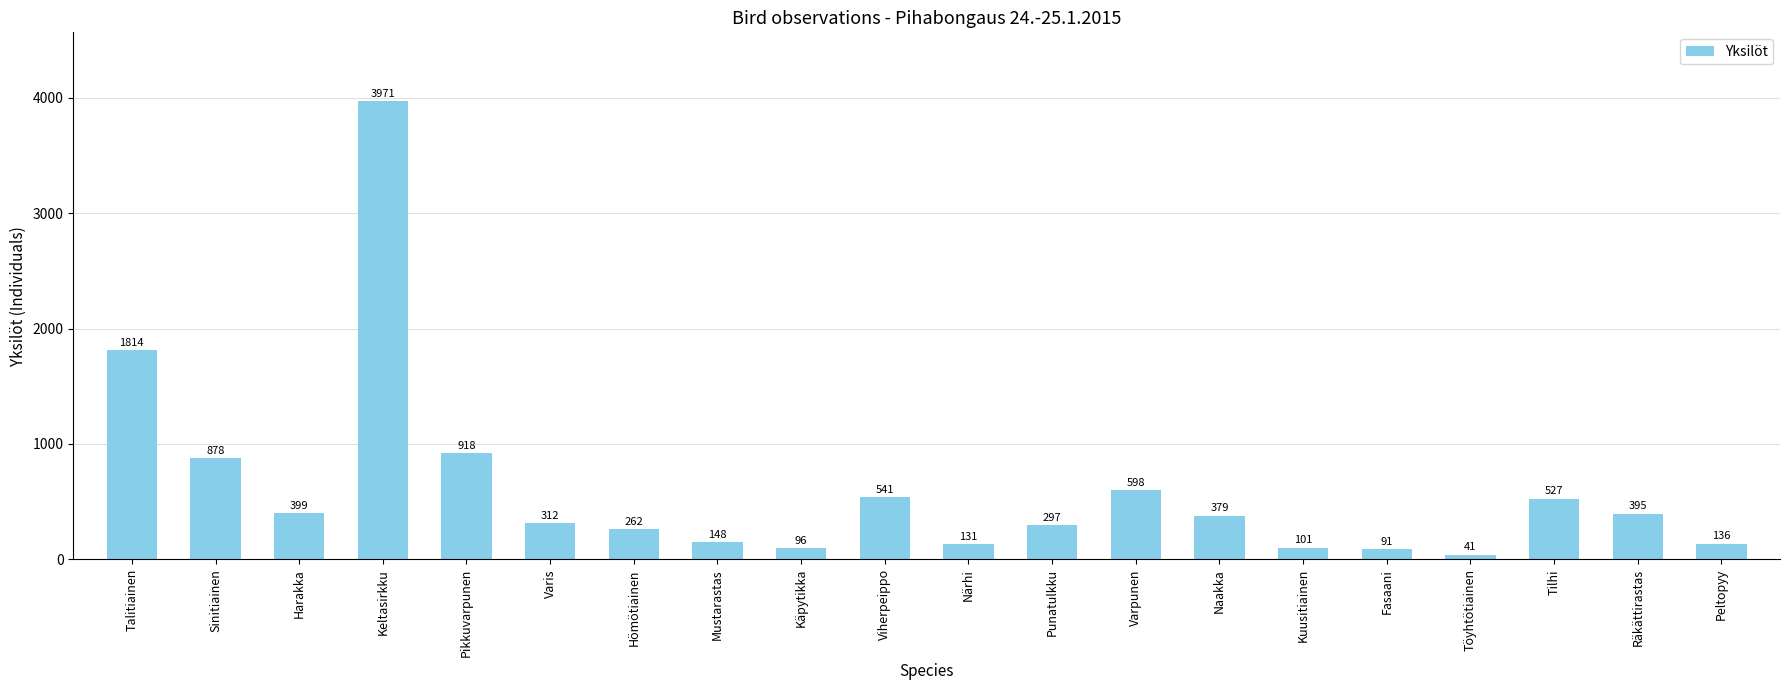

What is the maximum value shown in the chart?

3971